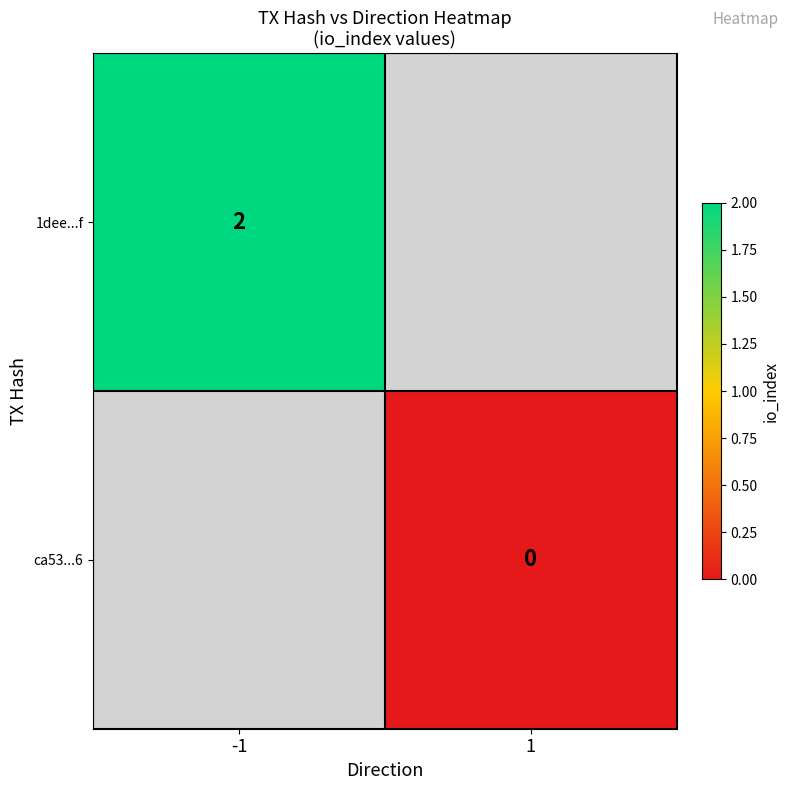

Is it true that 1dee...f equals 2 at -1?

True